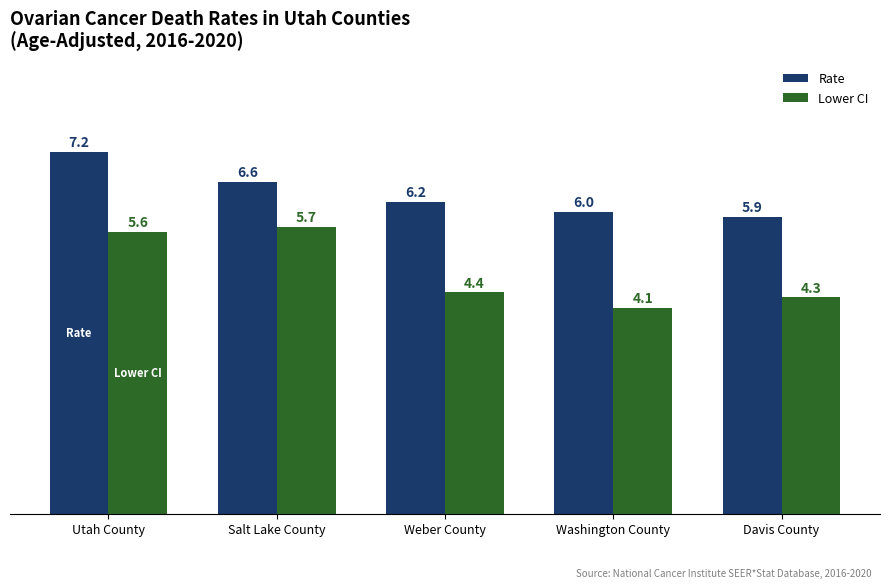

What is the label of the 4th bar from the right?

Salt Lake County